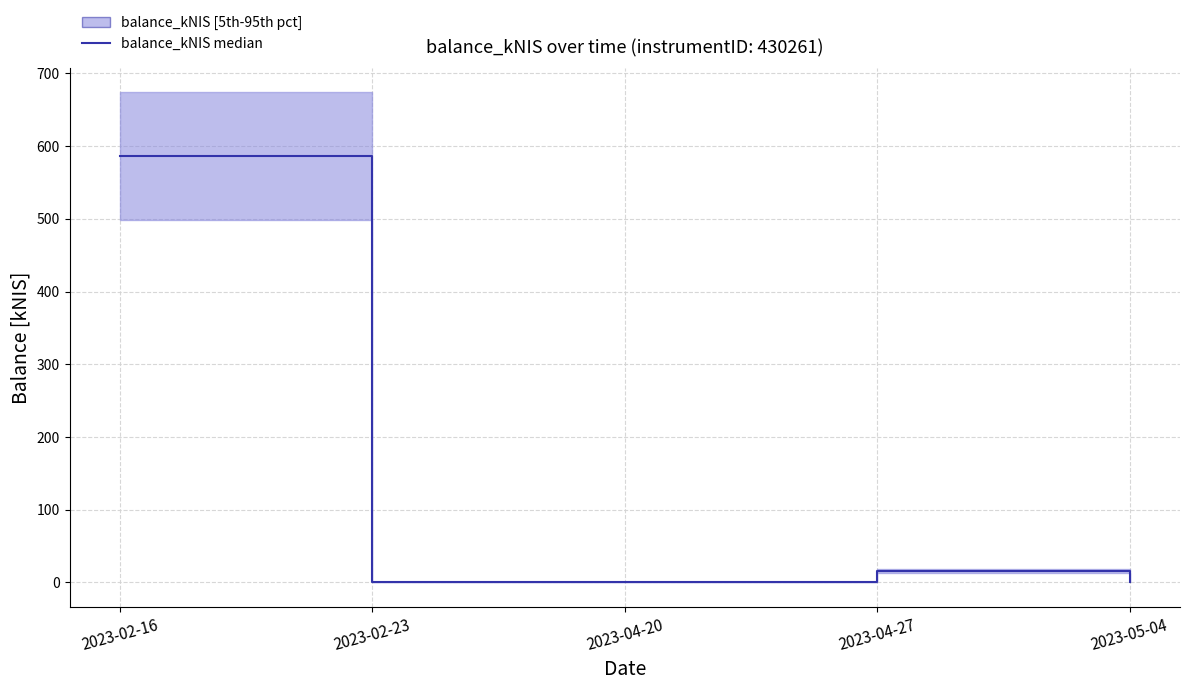

Rank the categories by value from highest to lowest.

2023-02-16, 2023-04-27, 2023-04-20, 2023-02-23, 2023-05-04